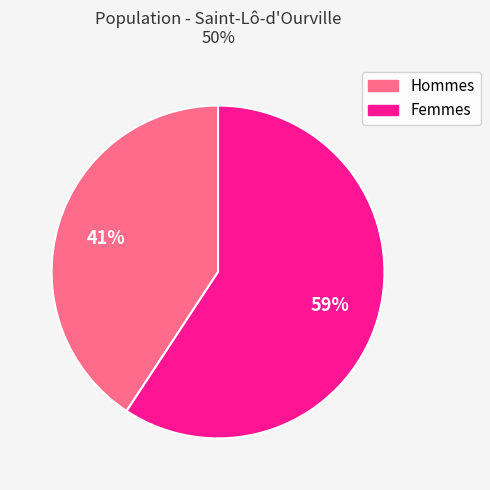

Is there a majority slice in this chart?

Yes